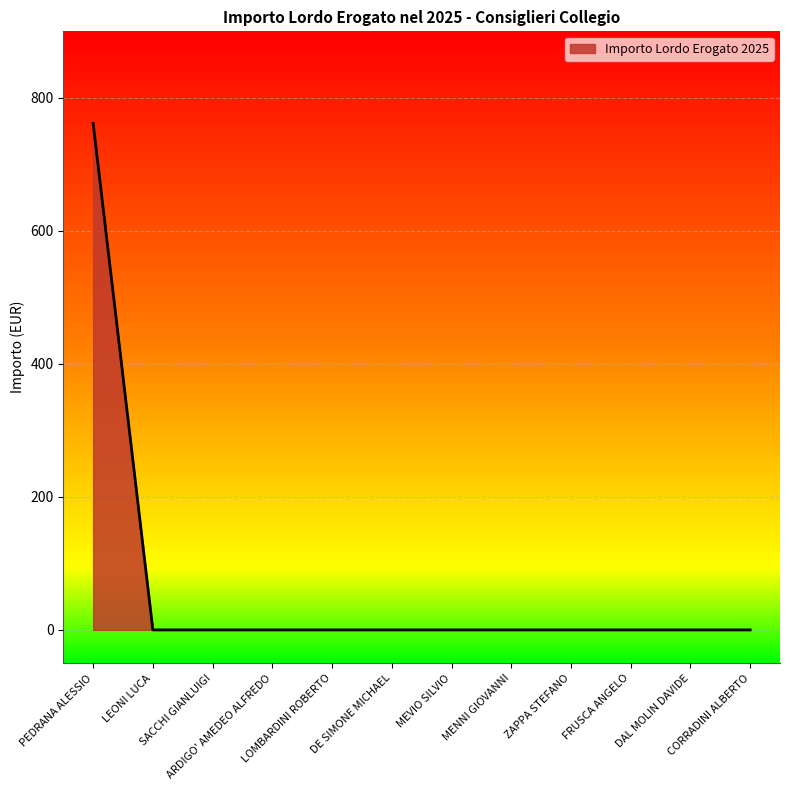

How many series are shown in this chart?

1